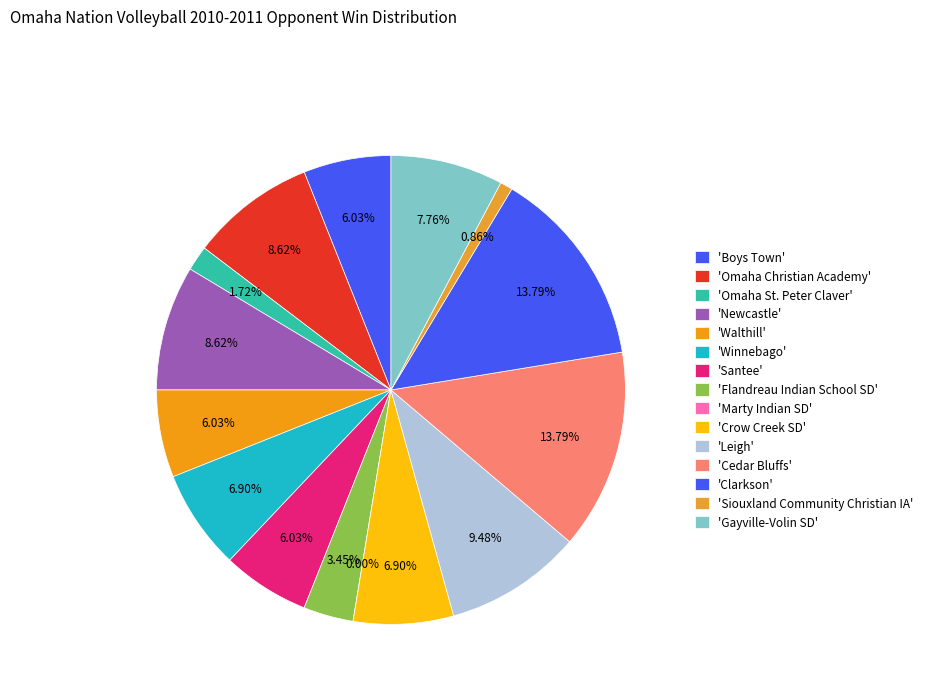

Does Walthill represent more than half of the total?

No